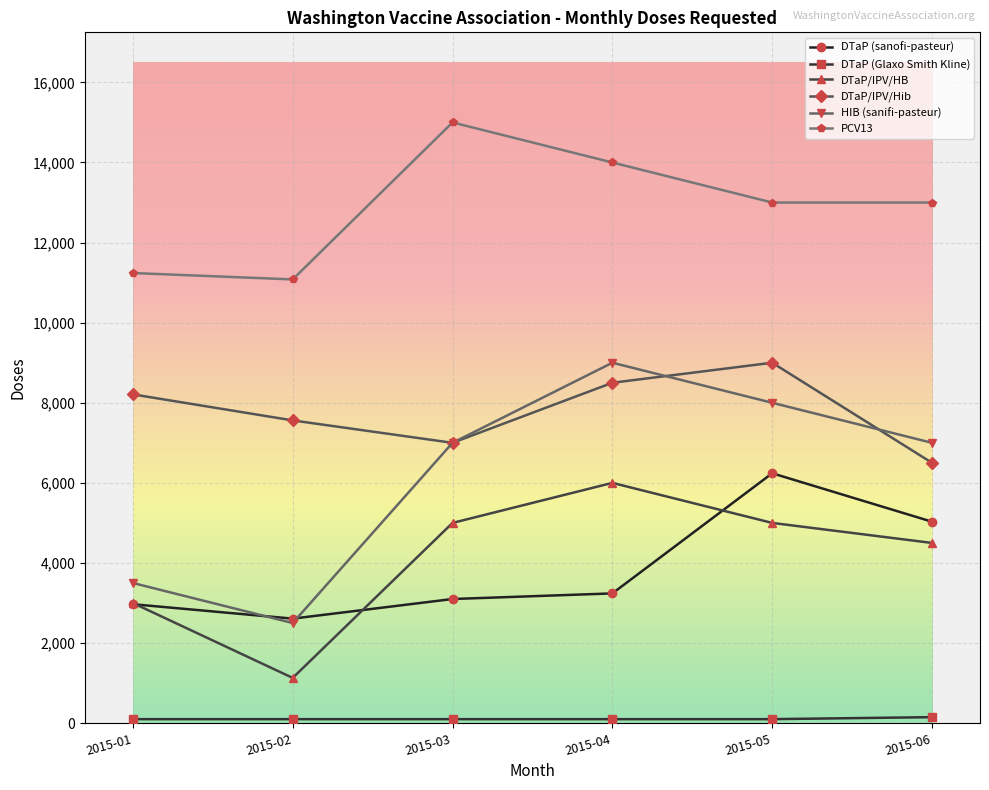

Which series has the largest range (max minus min)?

HIB (sanifi-pasteur)